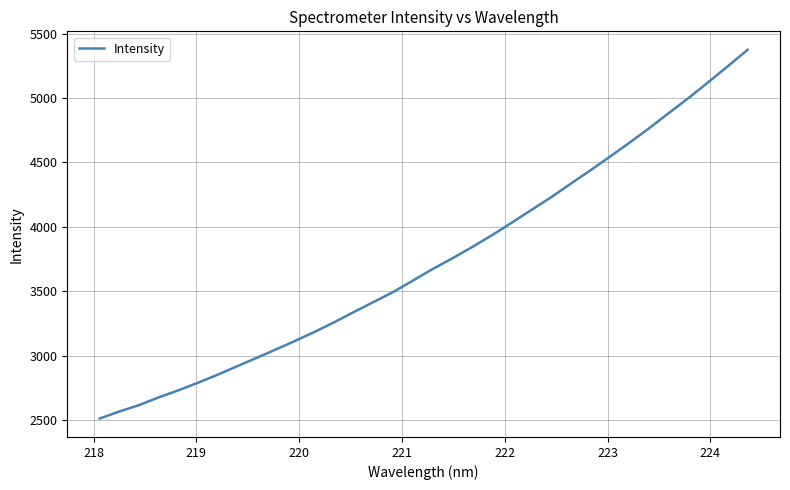

What is the greatest value displayed?

5374.0